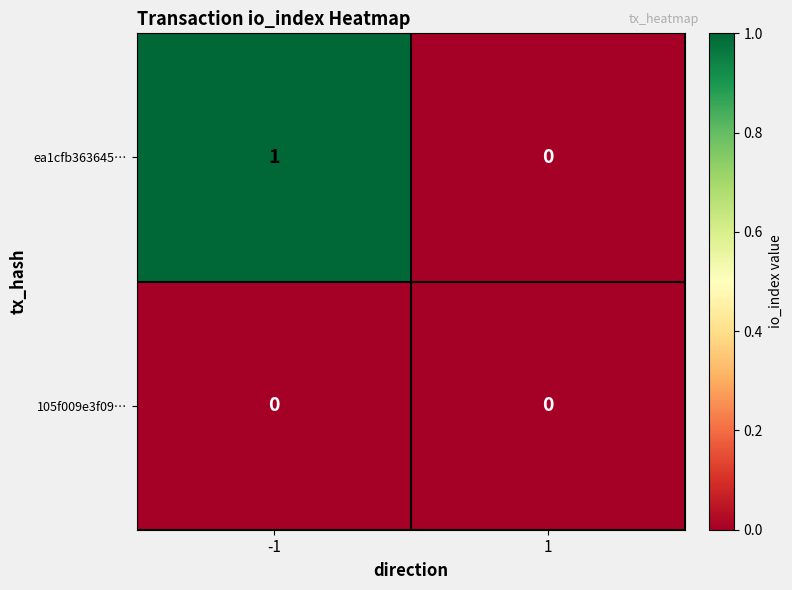

The value of ea1cfb363645… at 1 is 0. True or false?

True